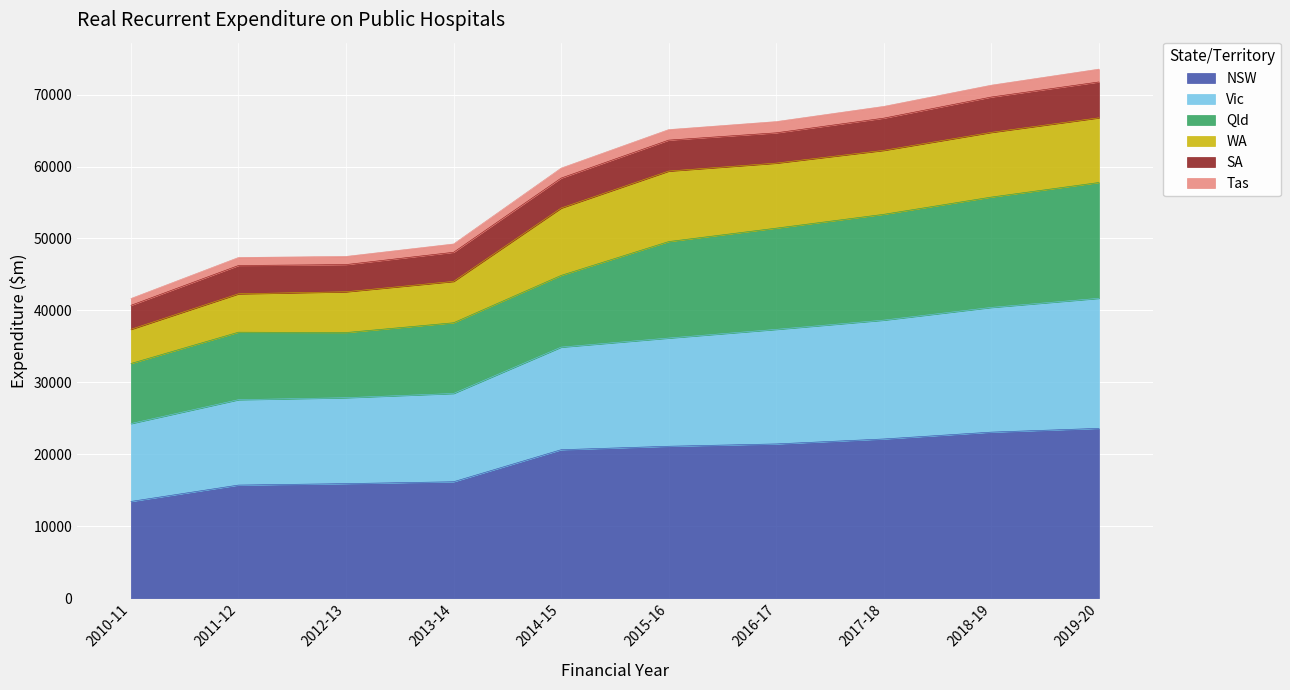

At which label does NSW reach its minimum?

2010-11